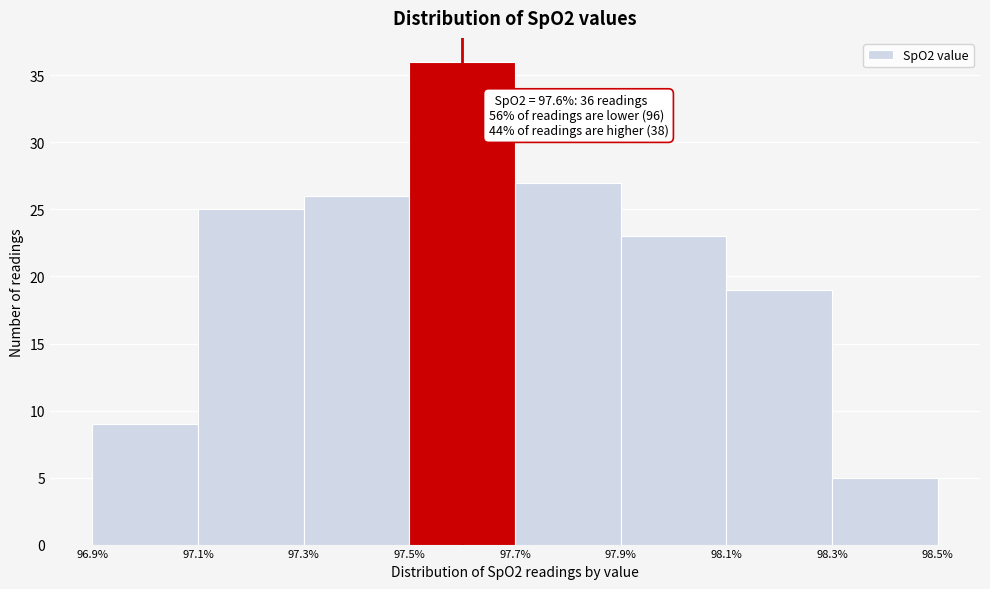

Over which range of the x-axis is the bar tallest?

97.5% to 97.7%